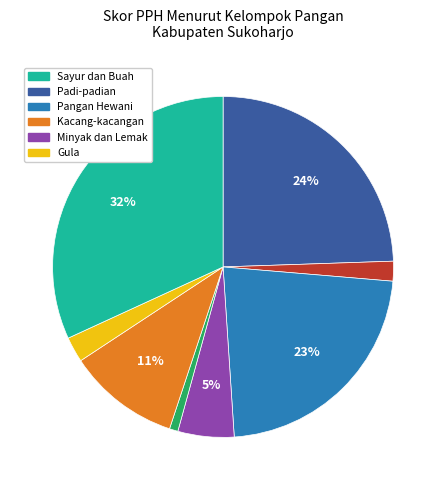

Is there a majority slice in this chart?

No